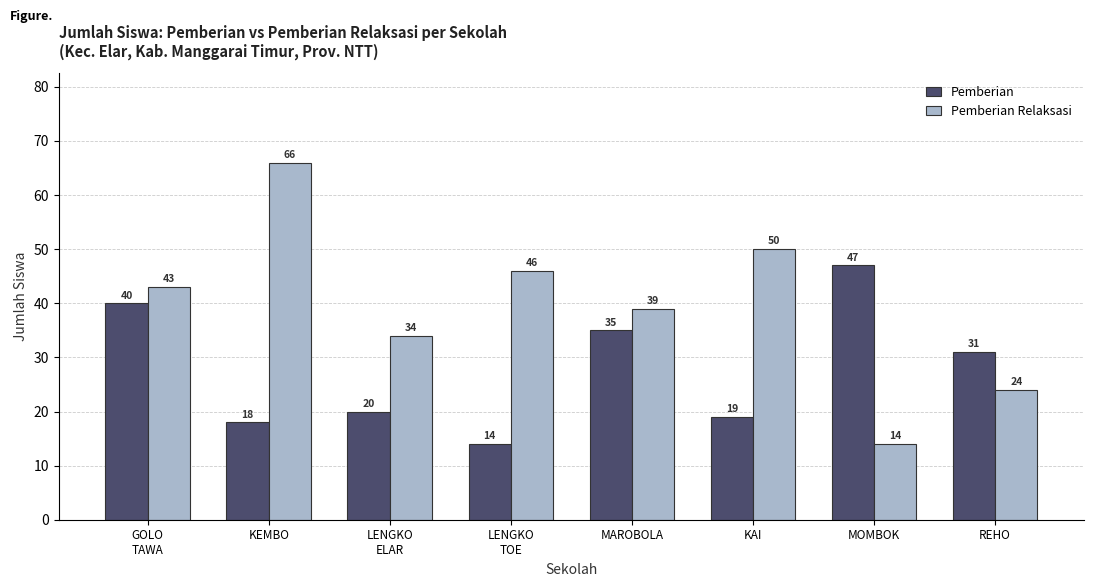

What is the difference between the highest and lowest values at MOMBOK?

33